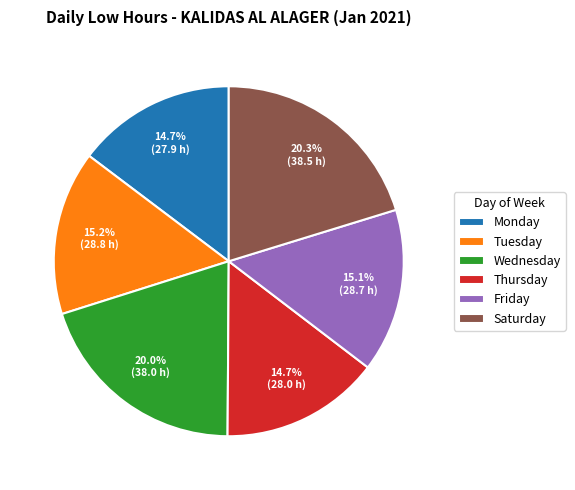

Count the number of slices in the pie.

6